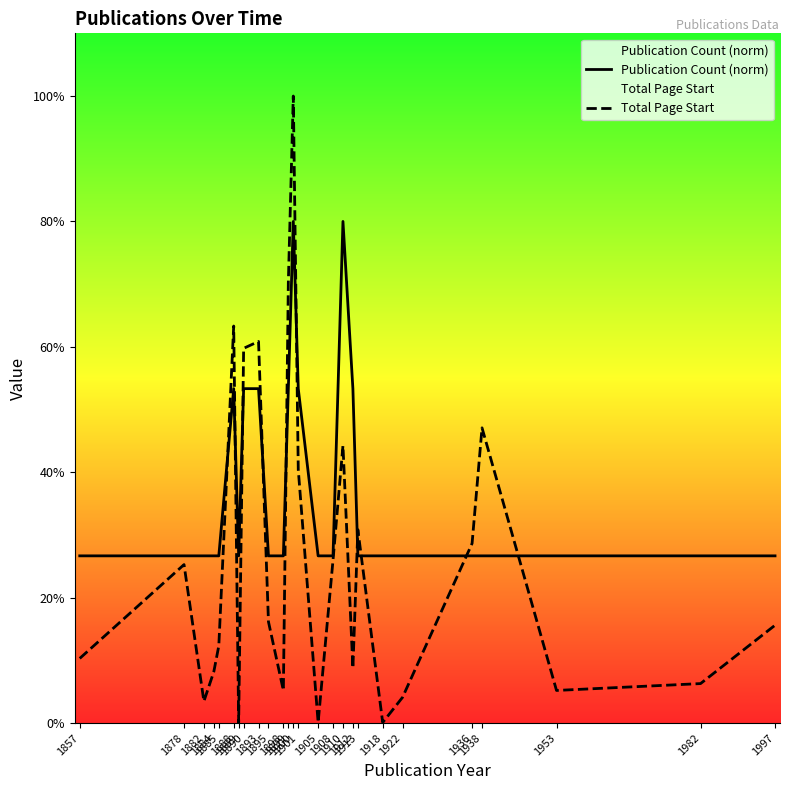

Reading right to left, transcribe all the data shown in this chart.

Publication Count (norm): 292.3	292.3	292.3	292.3	292.3	292.3	292.3	292.3	584.5	876.8	292.3	292.3	584.5	876.8	584.5	292.3	292.3	584.5	584.5	292.3	584.5	292.3	292.3	292.3	292.3	292.3
Total Page Start: 171.0	69.0	57.0	516.0	314.0	45.0	1.0	338.0	96.0	485.0	285.0	1.0	443.0	1096.0	770.0	57.0	177.0	667.0	655.0	1.0	694.0	135.0	90.0	38.0	277.0	113.0